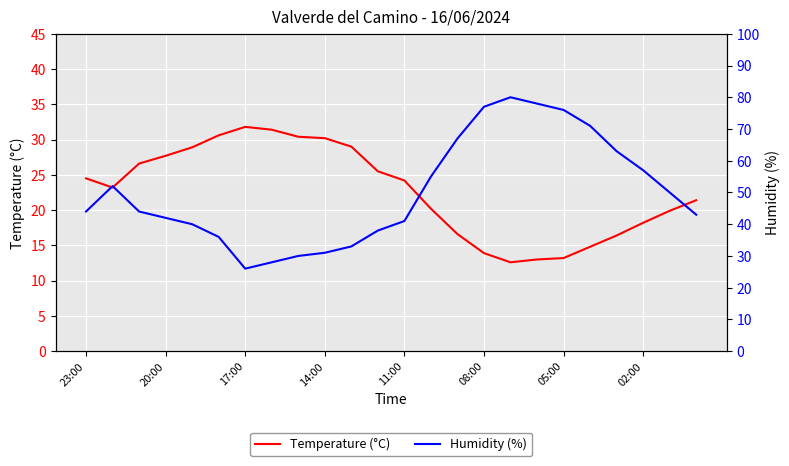

Is it true that Temperature (°C) equals 13.2 at 05:00?

True